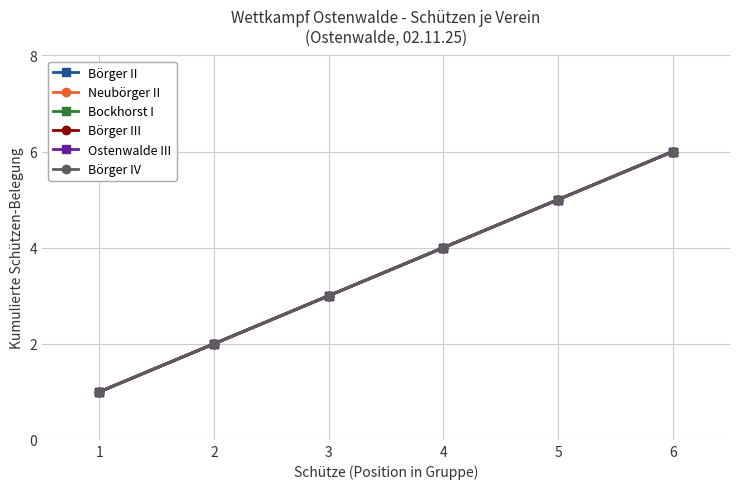

Does the chart have visible grid lines?

Yes